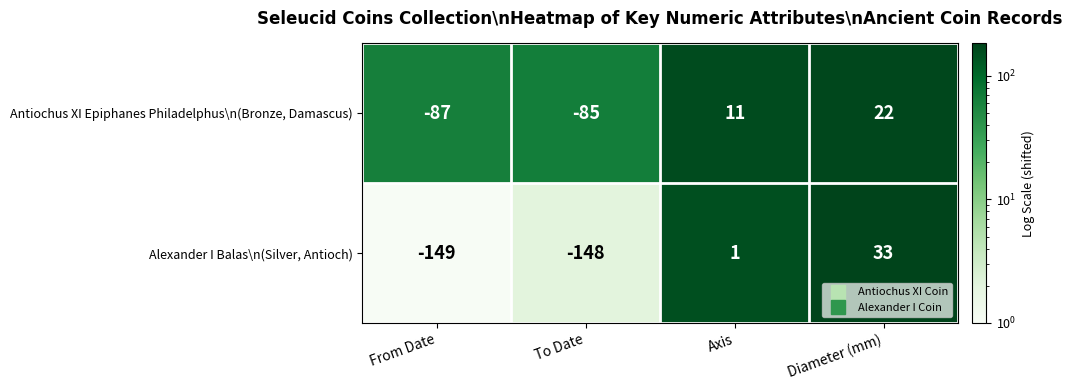

Rank the series at Diameter (mm) from lowest to highest value.

Antiochus XI Epiphanes Philadelphus\n(Bronze, Damascus), Alexander I Balas\n(Silver, Antioch)